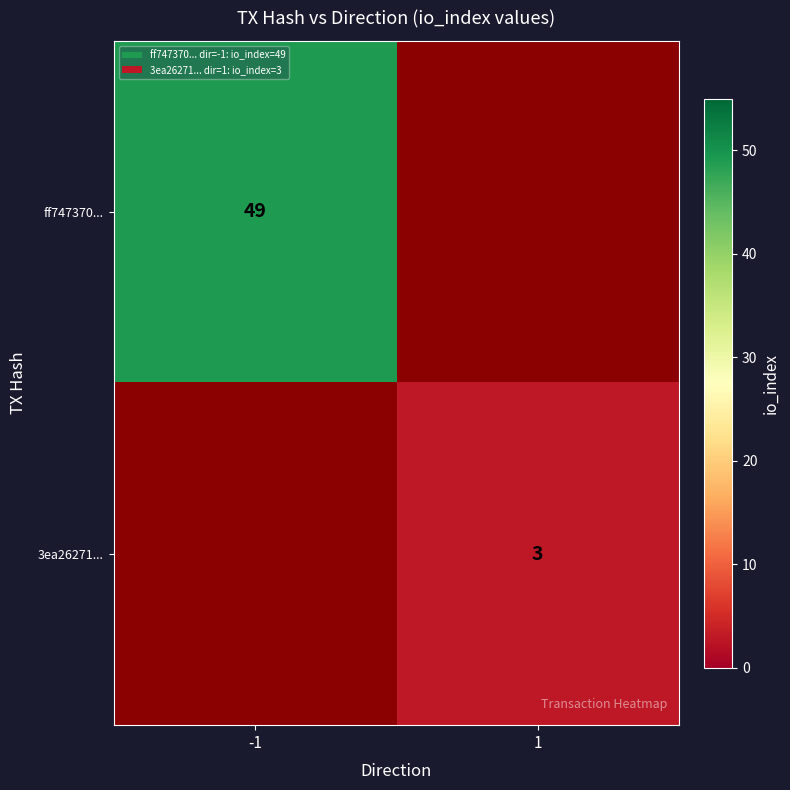

Is it true that 3ea26271... equals 1 at 1?

False